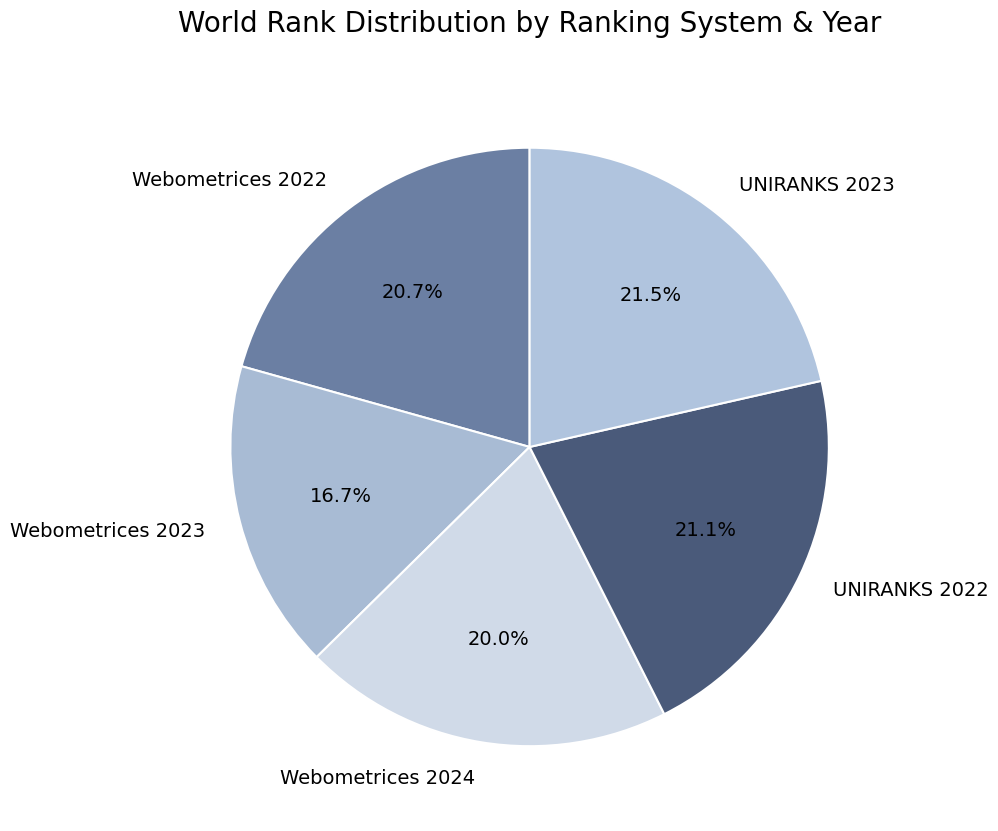

To the nearest percent, what portion does Webometrices 2022 represent?

21%